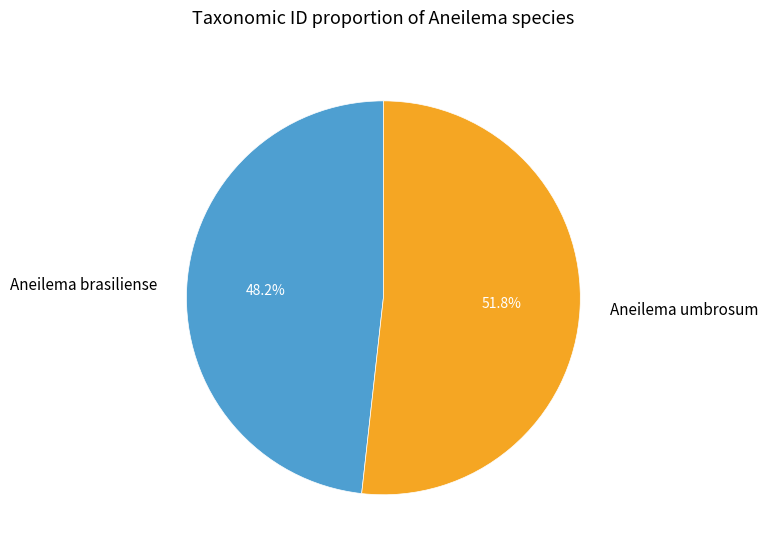

How many segments does this pie chart have?

2